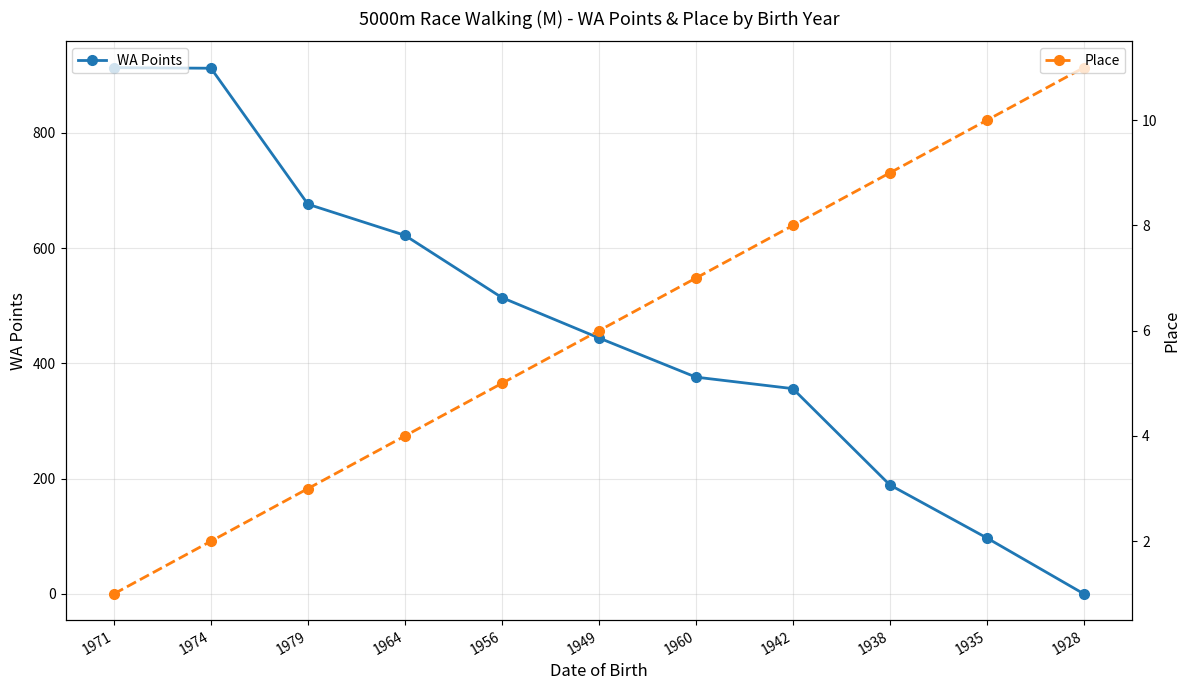

Between 1974 and 1928, which series saw the biggest shift?

WA Points